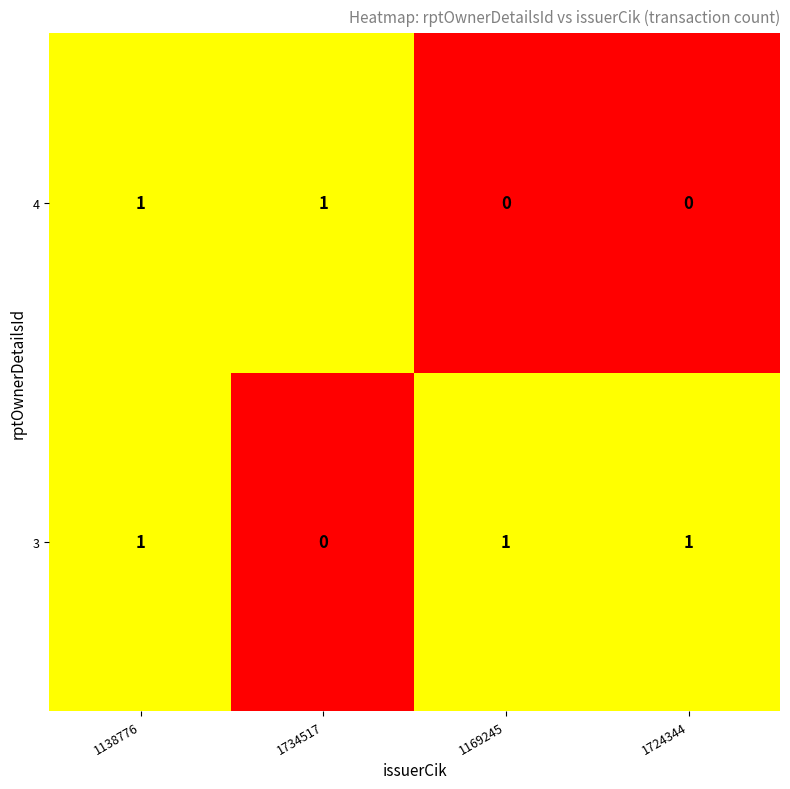

Reading right to left, what are all the values shown in this chart?

4: 1724344=0	1169245=0	1734517=1	1138776=1
3: 1724344=1	1169245=1	1734517=0	1138776=1